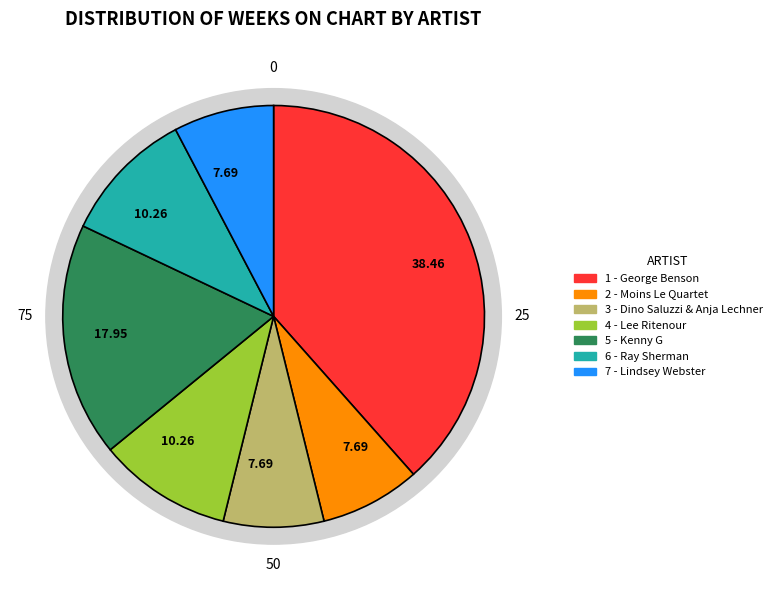

Rank the categories by value from lowest to highest.

2 - Moins Le Quartet, 3 - Dino Saluzzi & Anja Lechner, 7 - Lindsey Webster, 4 - Lee Ritenour, 6 - Ray Sherman, 5 - Kenny G, 1 - George Benson